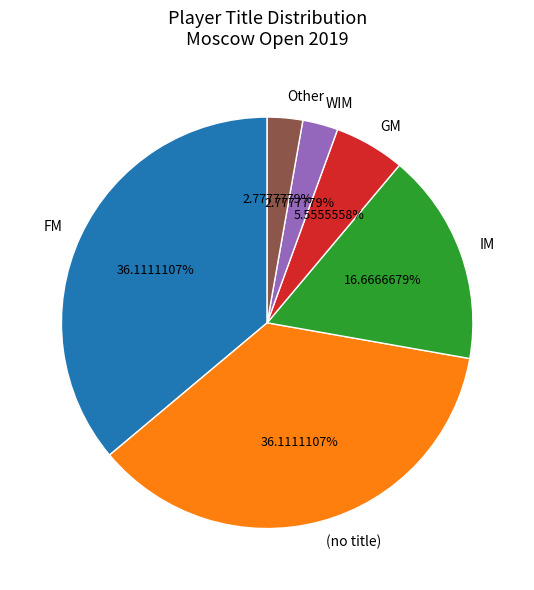

How many segments does this pie chart have?

6